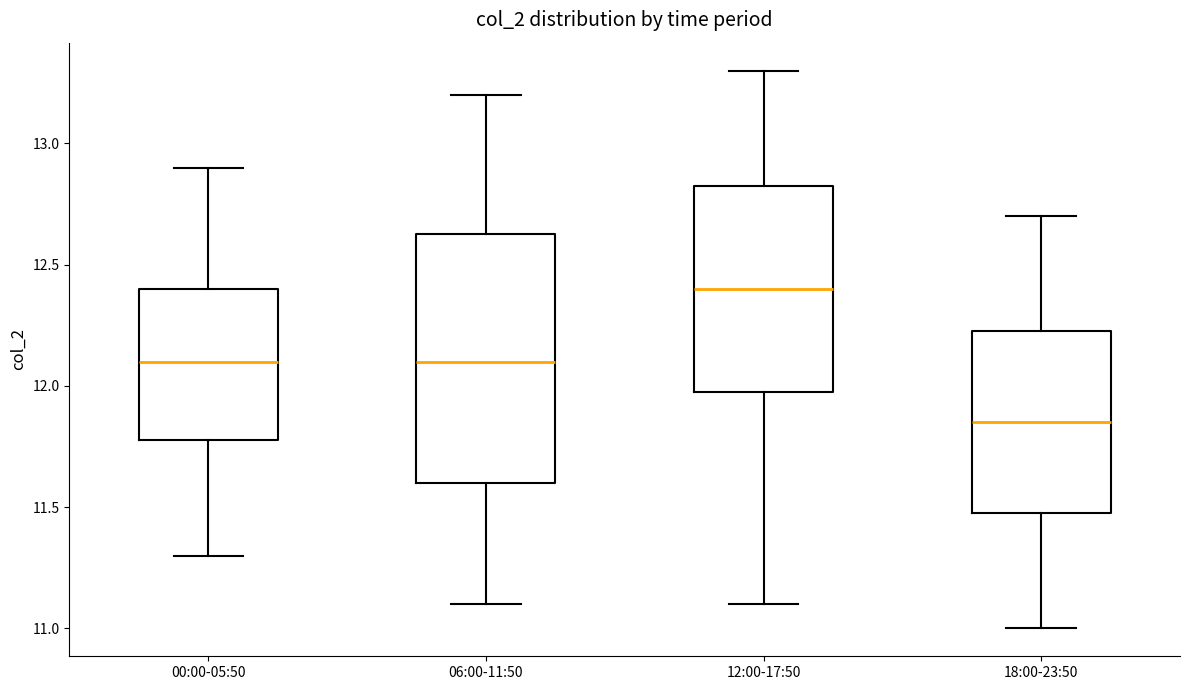

Which box is the tallest, from its lower edge to its upper edge?

06:00-11:50